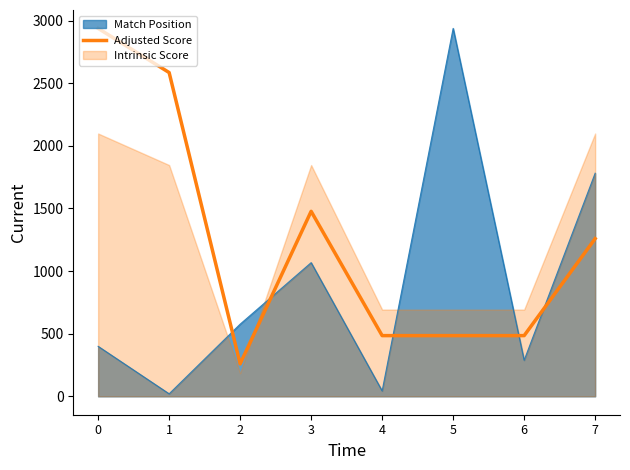

The value of Adjusted Score at 3 is 897.5. True or false?

False